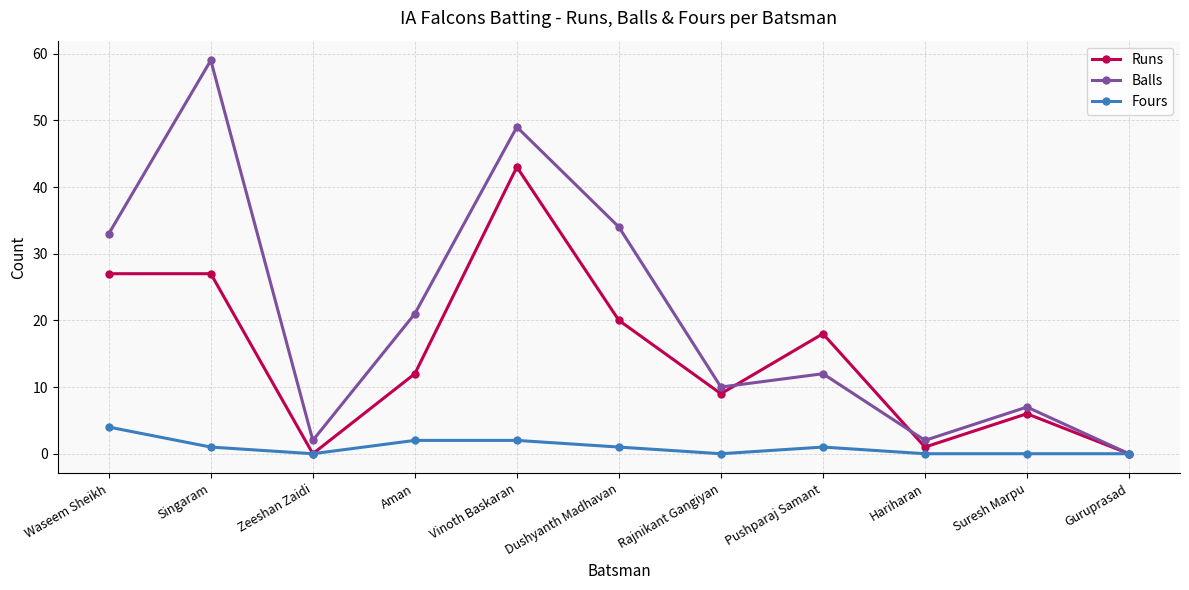

The Fours series shows 6 at Waseem Sheikh. True or false?

False